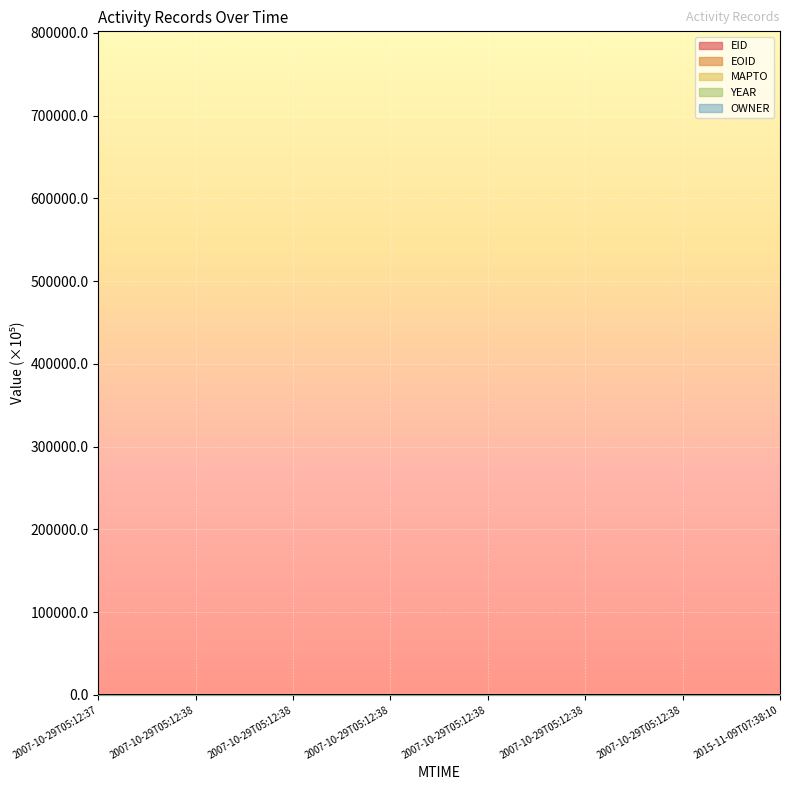

Between 2007-10-29T05:12:38 and 2007-10-29T05:12:38, which series saw the biggest shift?

EID